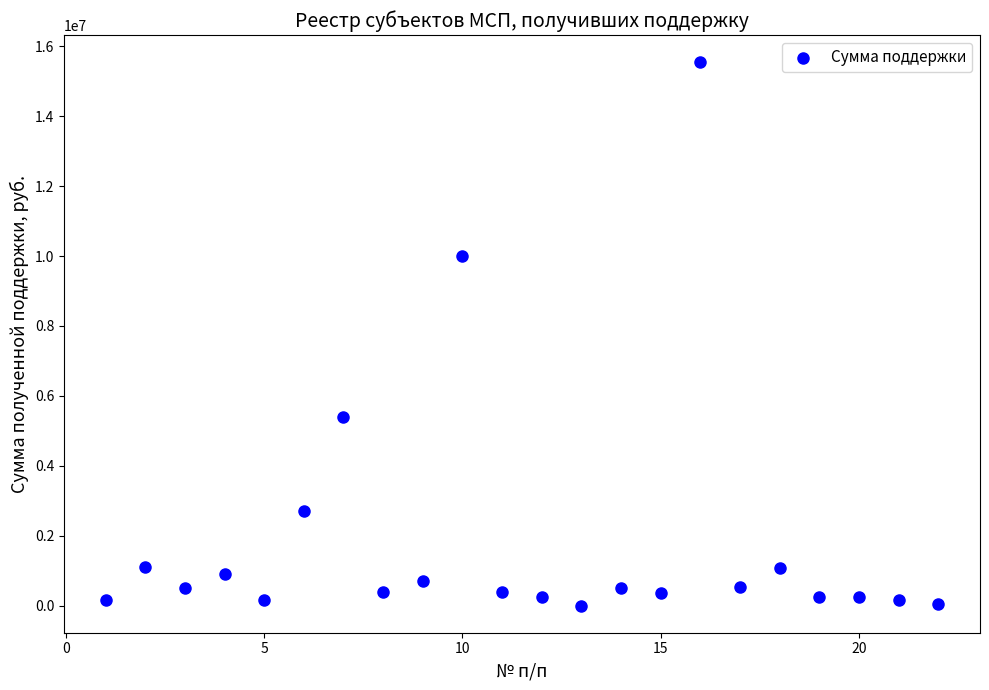

What is the range of Y values (max minus min)?

15535000